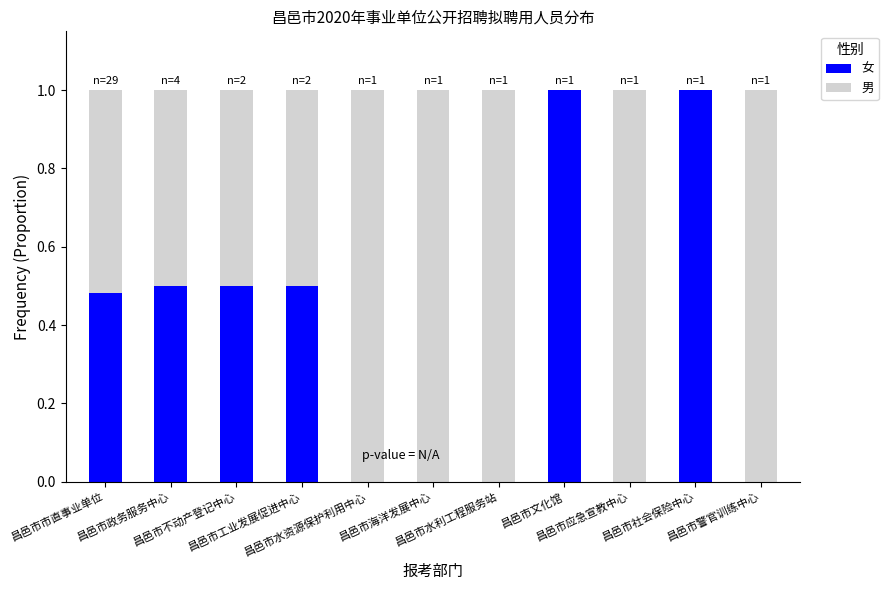

Count the number of data series in this chart.

2